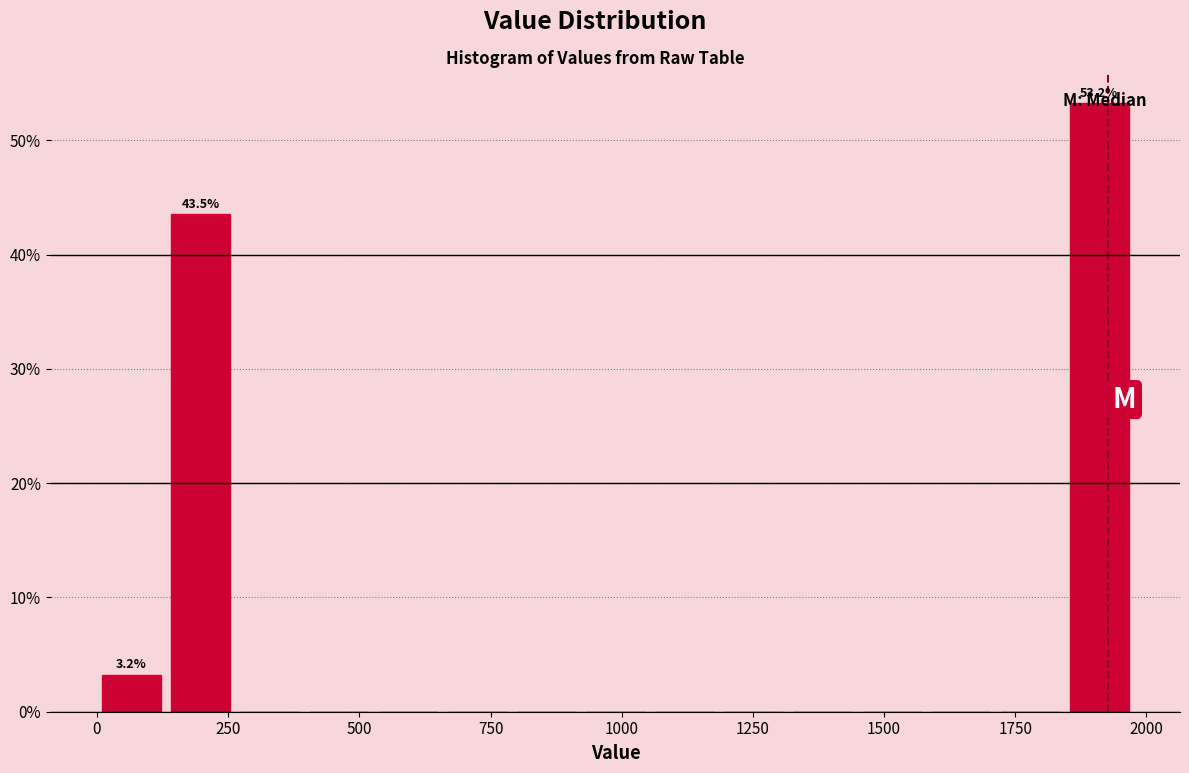

Read against the x-axis, roughly where is the centre of the tallest bar?

1900